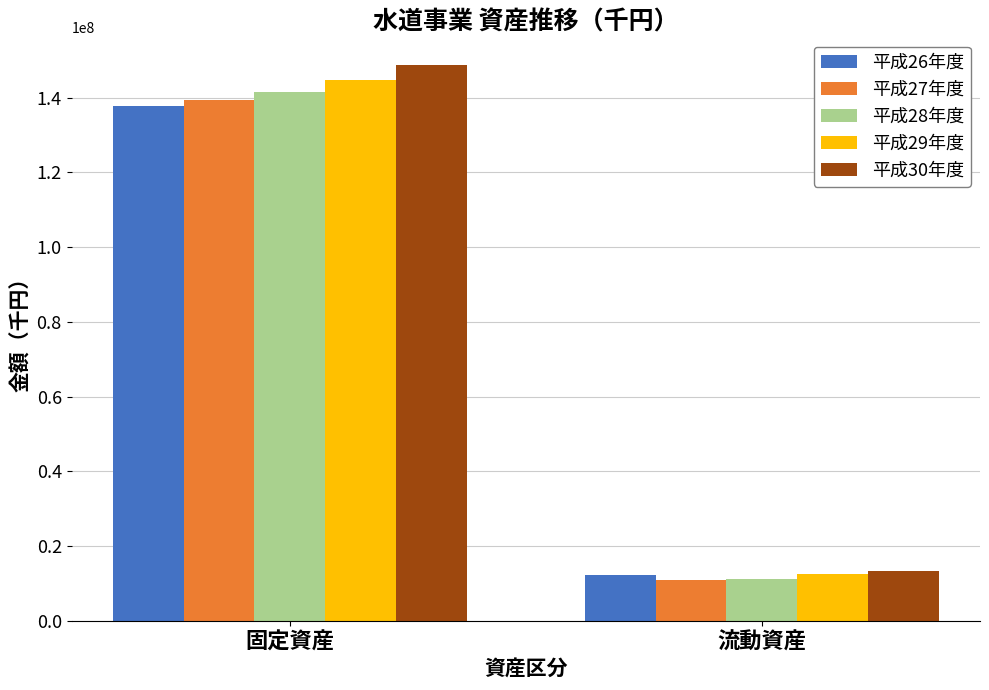

How many series are shown in this chart?

5